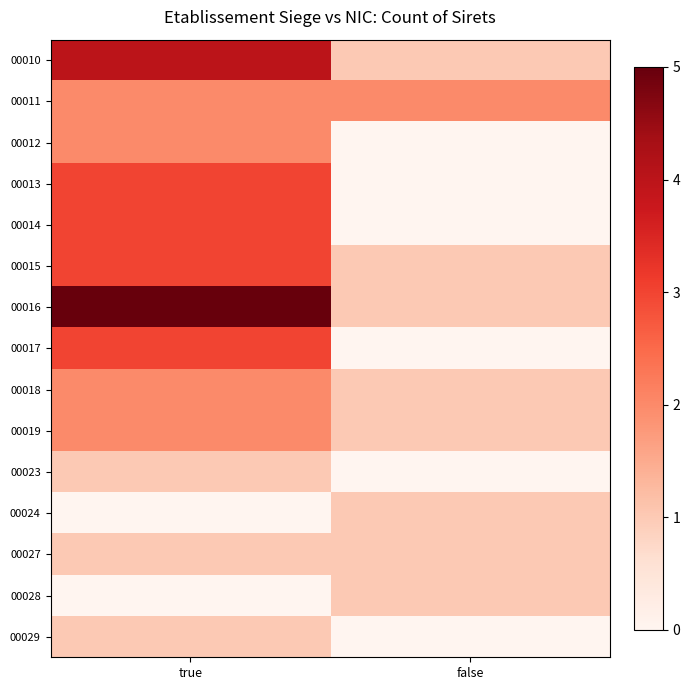

Reading left to right, list all the values displayed in this chart.

00010: true=4	false=1
00011: true=2	false=2
00012: true=2	false=0
00013: true=3	false=0
00014: true=3	false=0
00015: true=3	false=1
00016: true=5	false=1
00017: true=3	false=0
00018: true=2	false=1
00019: true=2	false=1
00023: true=1	false=0
00024: true=0	false=1
00027: true=1	false=1
00028: true=0	false=1
00029: true=1	false=0